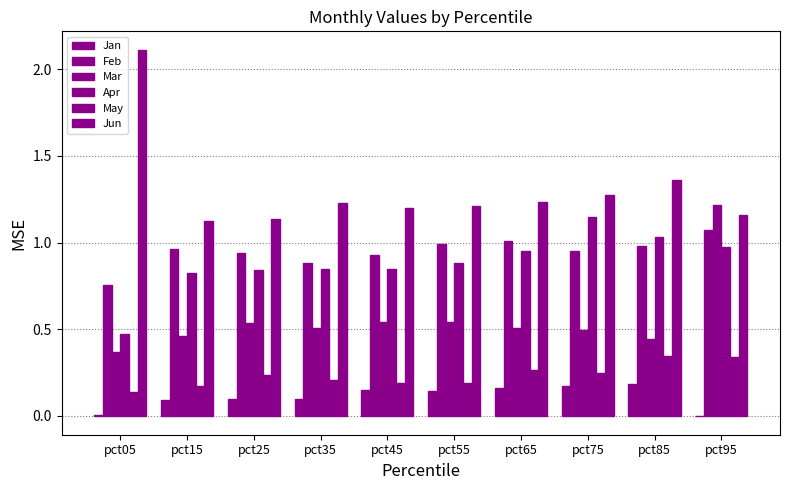

What is the greatest value displayed?

2.1